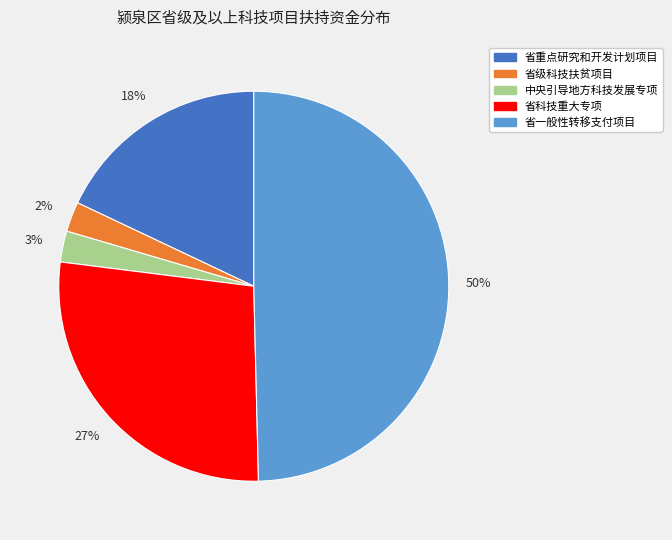

Is 中央引导地方科技发展专项 the majority of the pie?

No